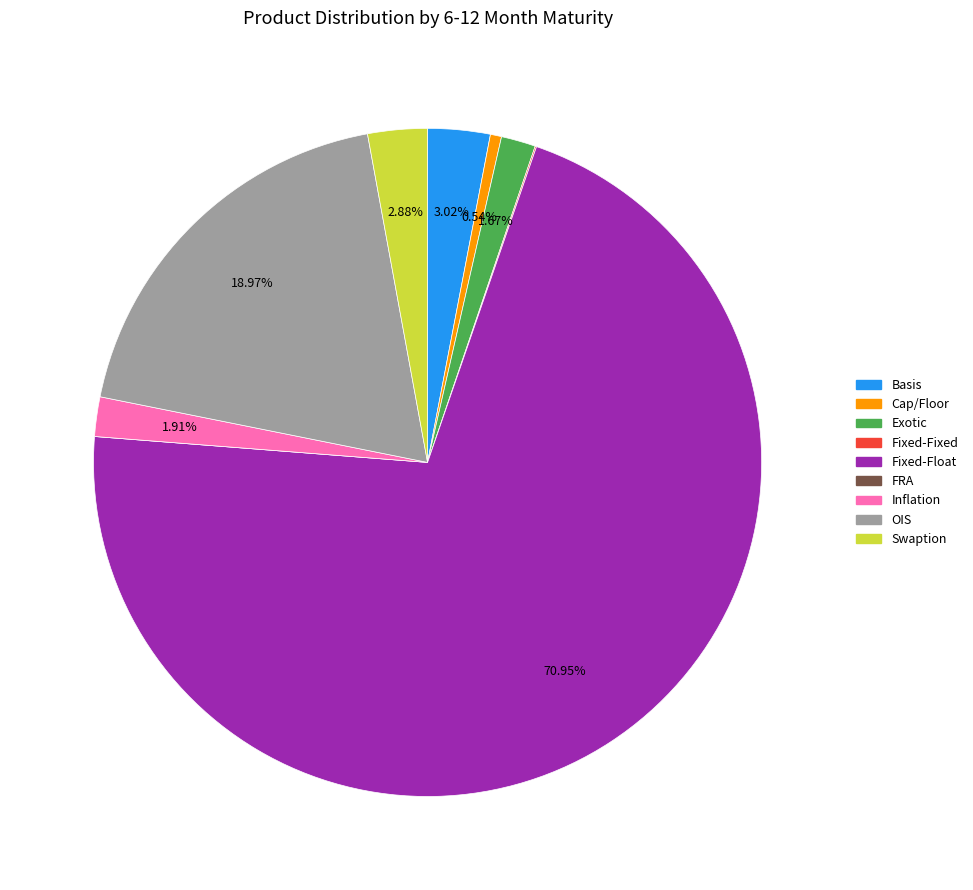

Does Fixed-Float represent more than half of the total?

Yes